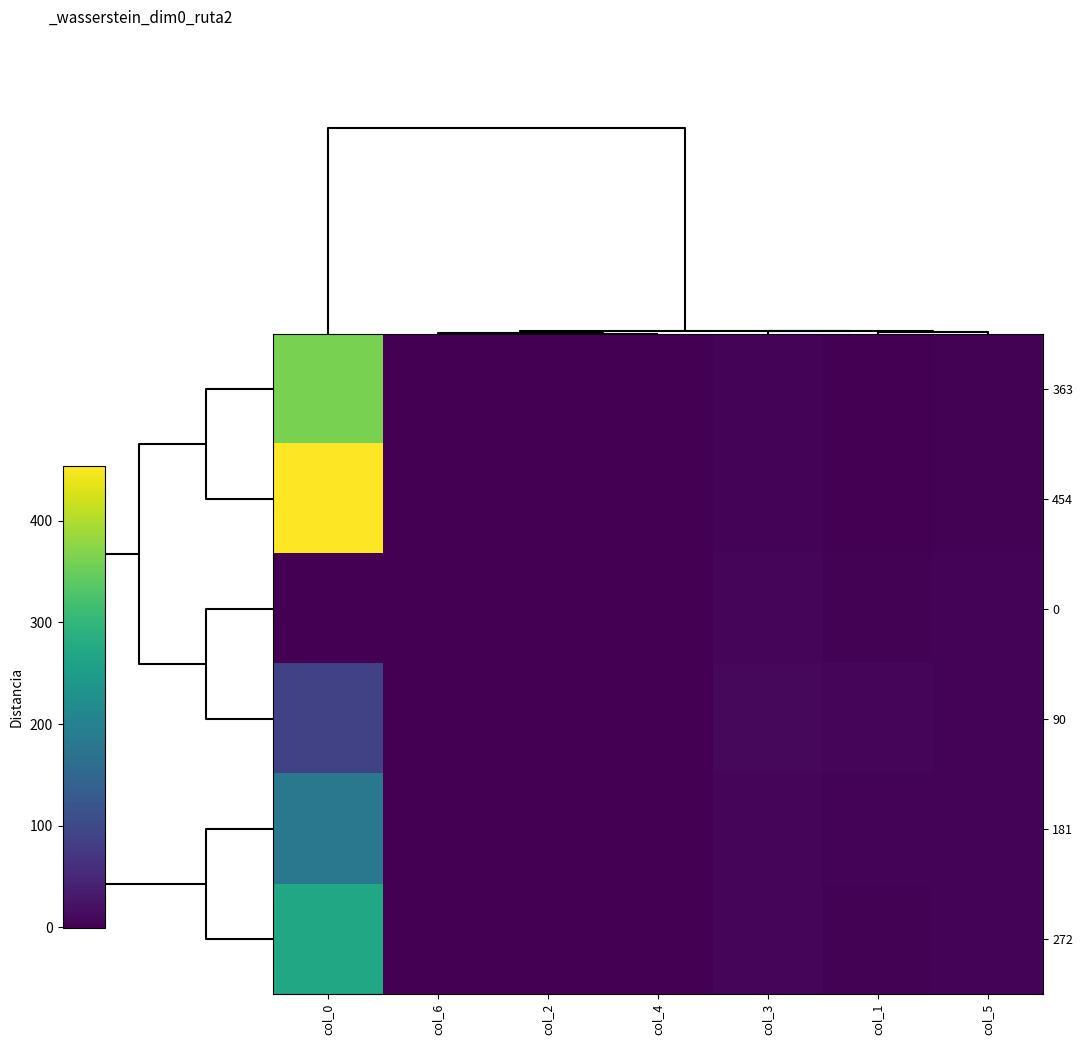

Reading left to right, extract all data points from this chart.

363: col_0=363.0	col_6=-0.5	col_2=0.1	col_4=0.3	col_3=4.0	col_1=1.1	col_5=2.9
454: col_0=454.0	col_6=-0.5	col_2=0.1	col_4=0.3	col_3=3.5	col_1=0.7	col_5=2.8
0: col_0=0.0	col_6=-0.5	col_2=0.1	col_4=0.5	col_3=6.1	col_1=1.5	col_5=4.6
90: col_0=90.0	col_6=-0.5	col_2=0.1	col_4=0.4	col_3=9.5	col_1=5.2	col_5=4.3
181: col_0=181.0	col_6=-0.5	col_2=0.1	col_4=0.4	col_3=7.4	col_1=3.3	col_5=4.0
272: col_0=272.0	col_6=-0.5	col_2=0.1	col_4=0.3	col_3=5.0	col_1=1.8	col_5=3.2